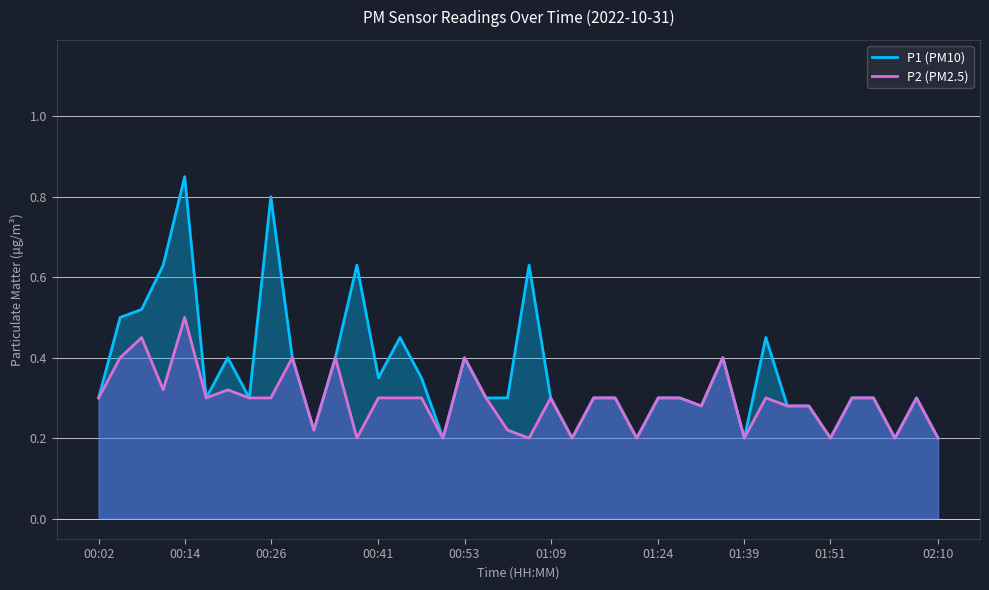

At which category does P1 (PM10) reach its first local peak?

00:14